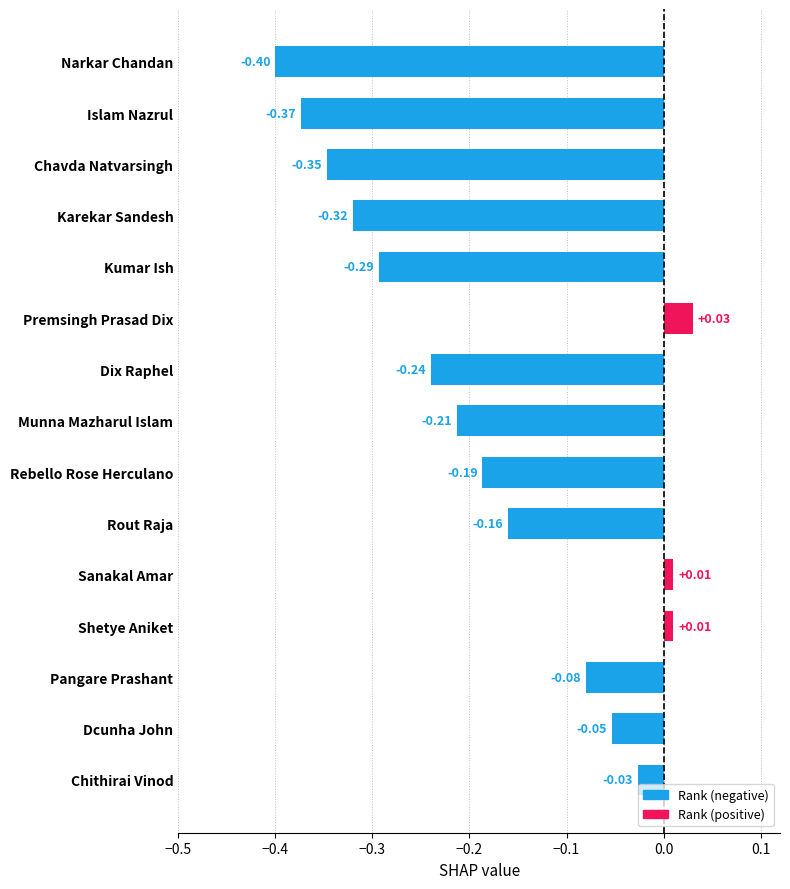

What is the label of the 2nd bar from the bottom?

Dcunha John